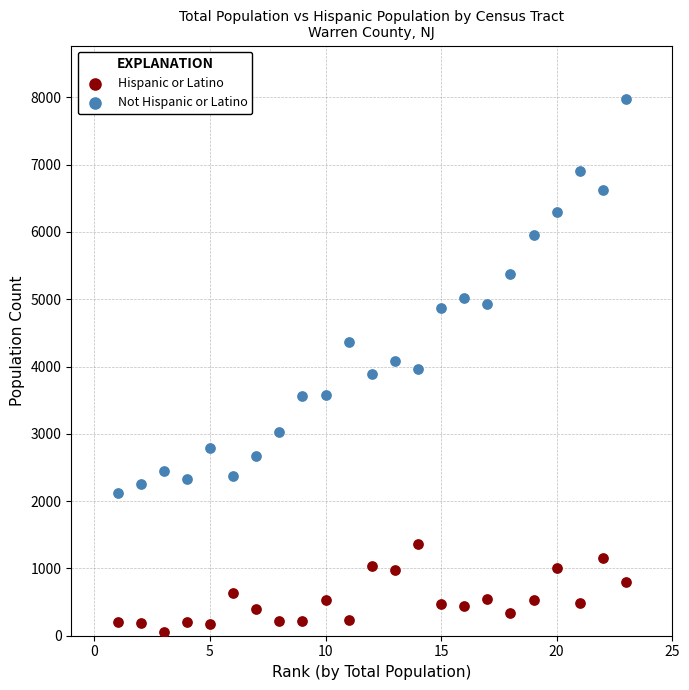

Across all data points, what is the range of X values (max minus min)?

22